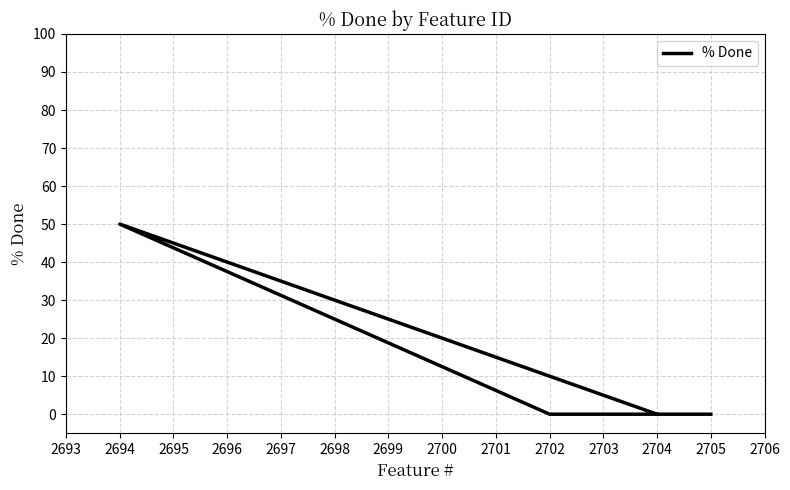

What is the maximum value shown in the chart?

50